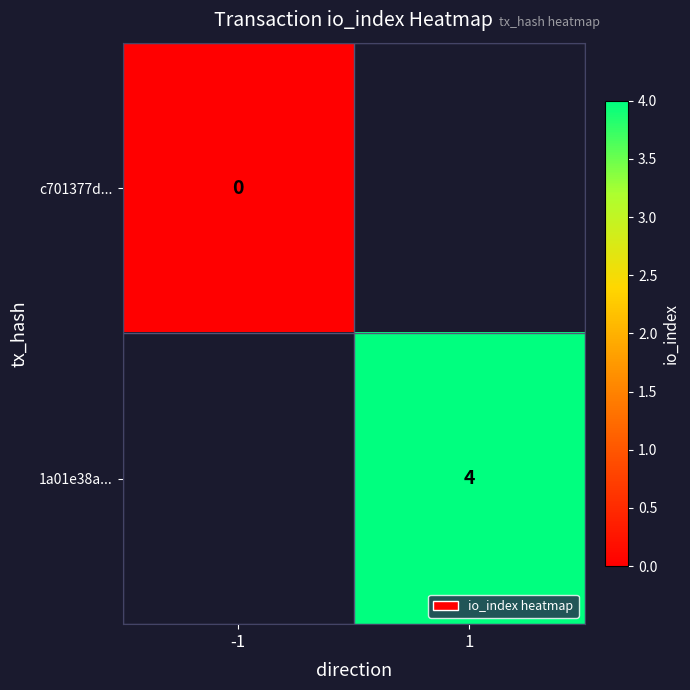

Is it true that 1a01e38a... equals 4 at 1?

True